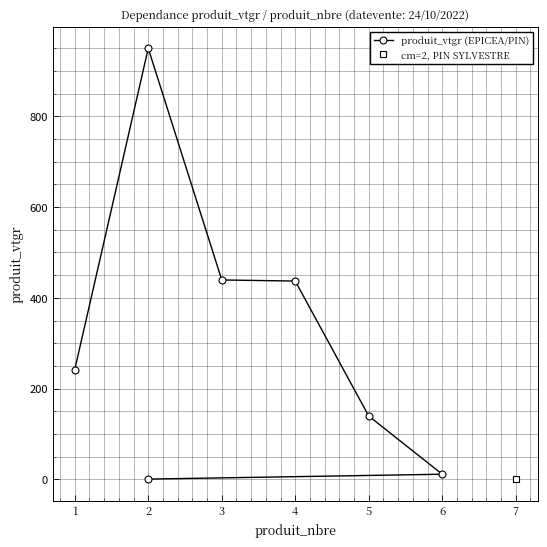

The value at 2 is 1519.4. True or false?

False